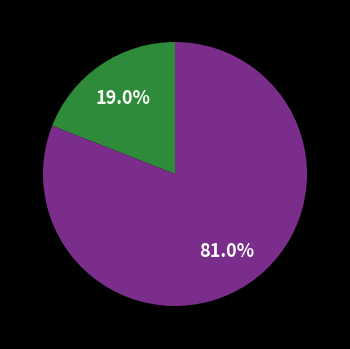

Does any single category account for the majority?

Yes